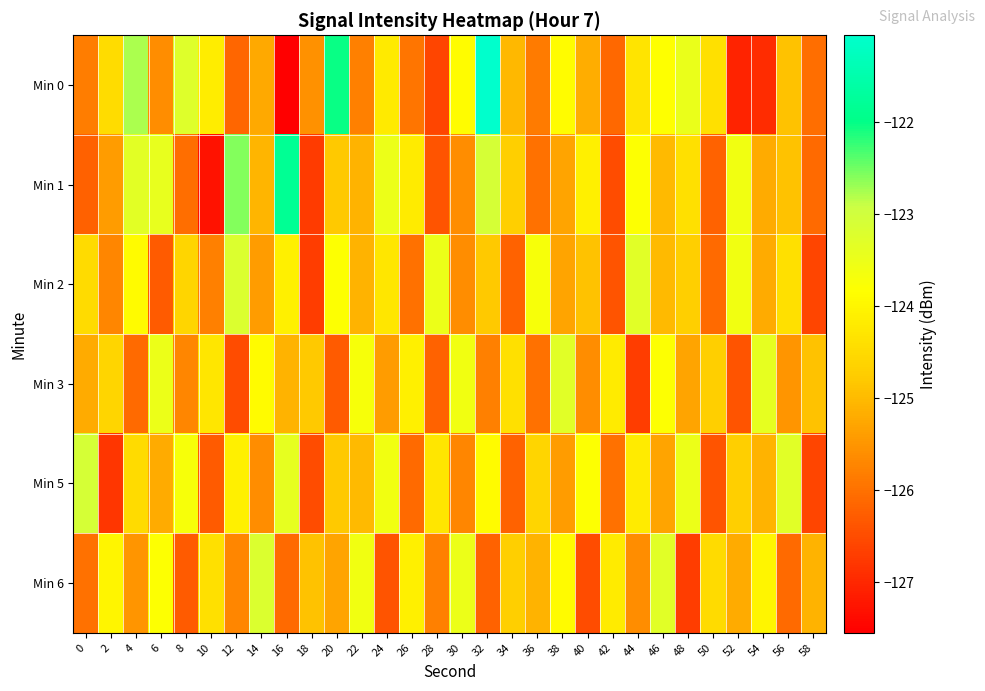

Which has a higher value, 18 or 56?

56